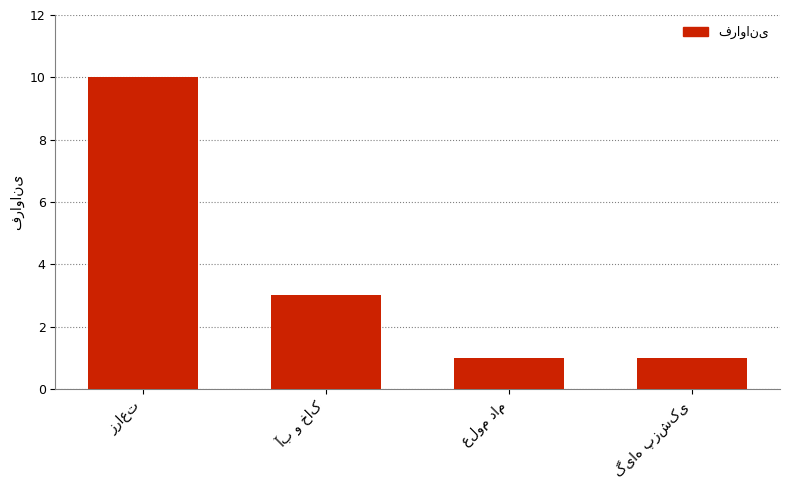

What is the average value?

4